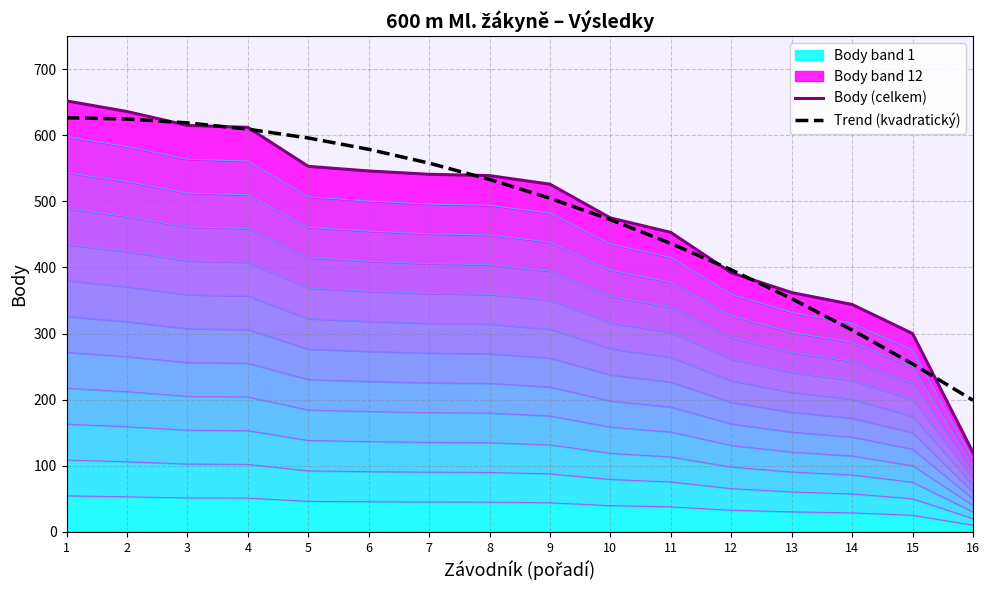

What is the value of the Trend (kvadratický) point at the 4th from the left?

609.3